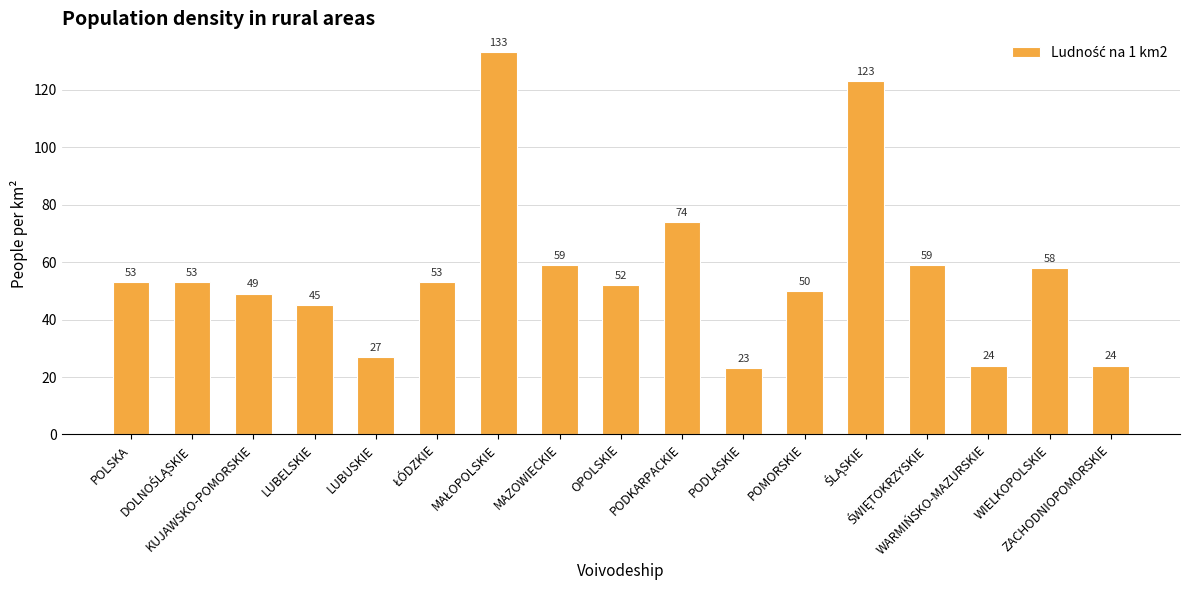

What is the minimum value shown in the chart?

23